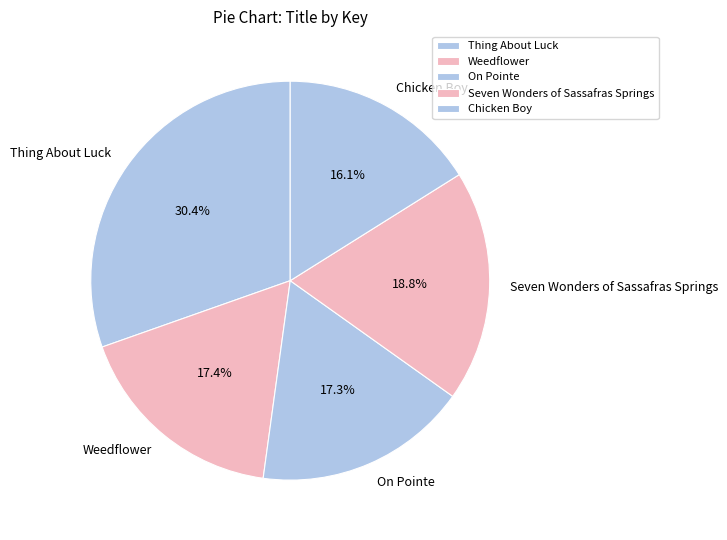

How many segments does this pie chart have?

5